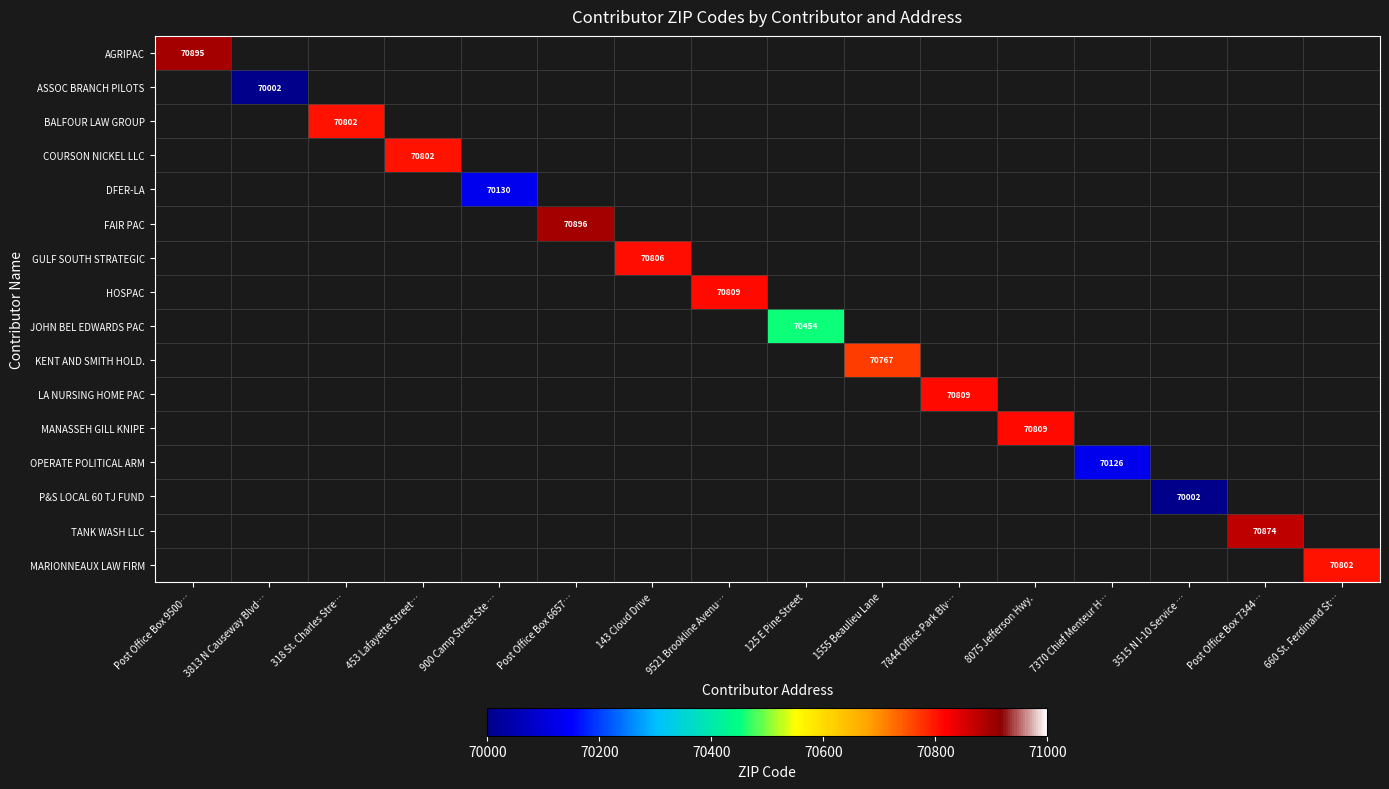

At how many categories does at least one series exceed 70656?

11